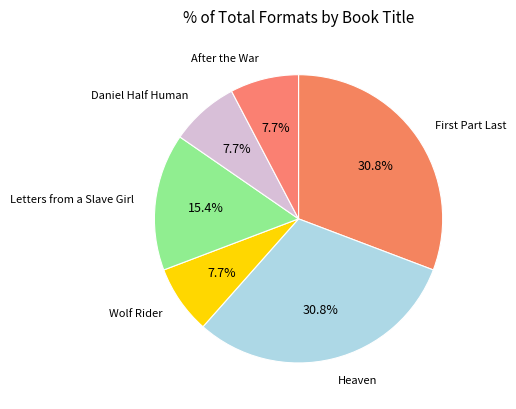

Which has a higher value, Daniel Half Human or Letters from a Slave Girl?

Letters from a Slave Girl